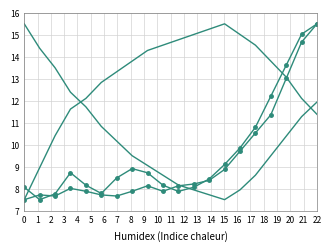

True or false: SDS_P2 has a value of 20.2 at 16.

False